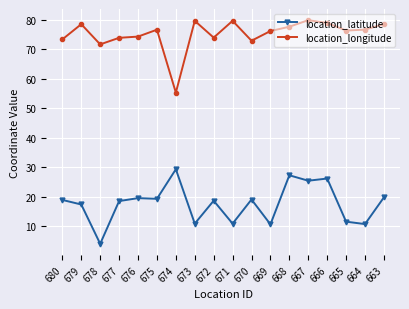

What is the highest value of the location_latitude series?

29.3